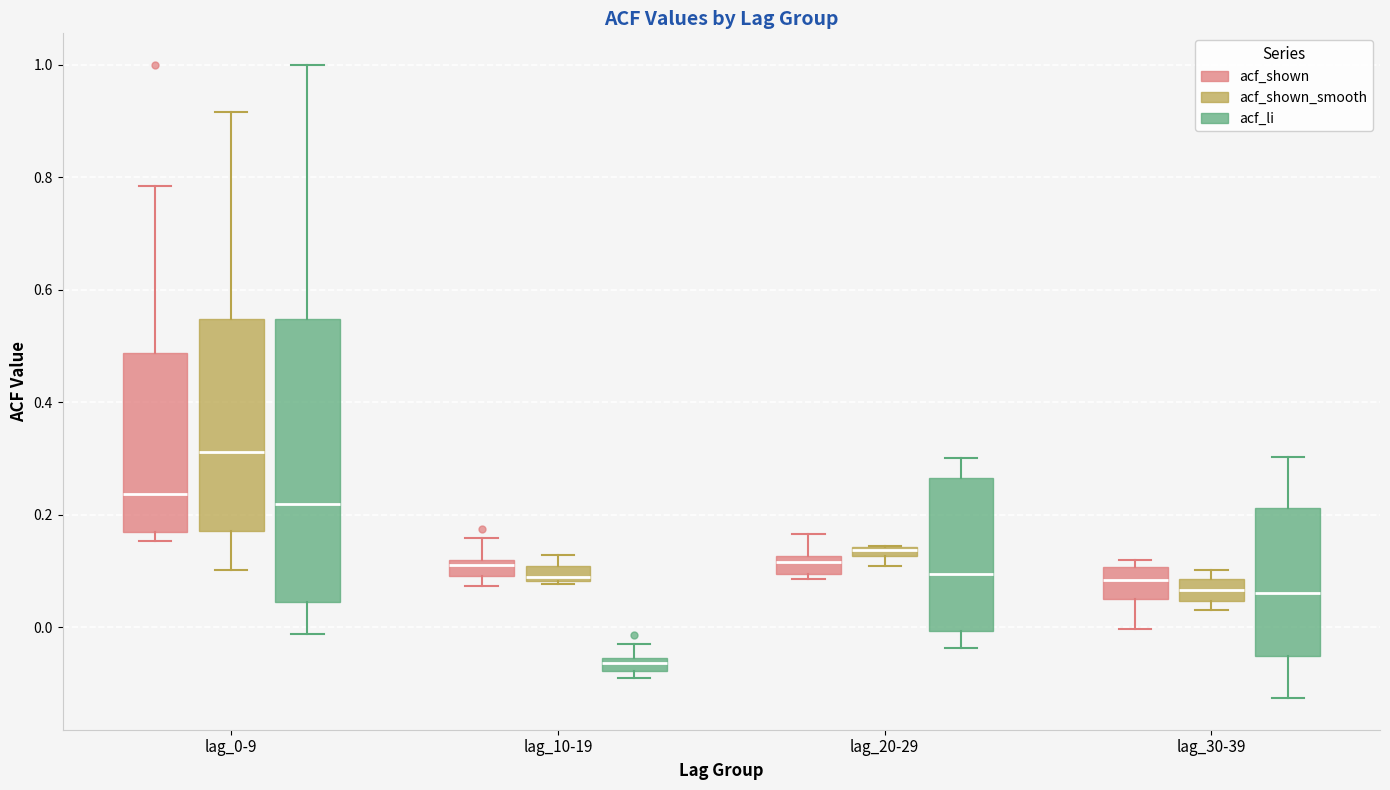

Which box is the tallest, from its lower edge to its upper edge?

lag_0-9 (acf_li)